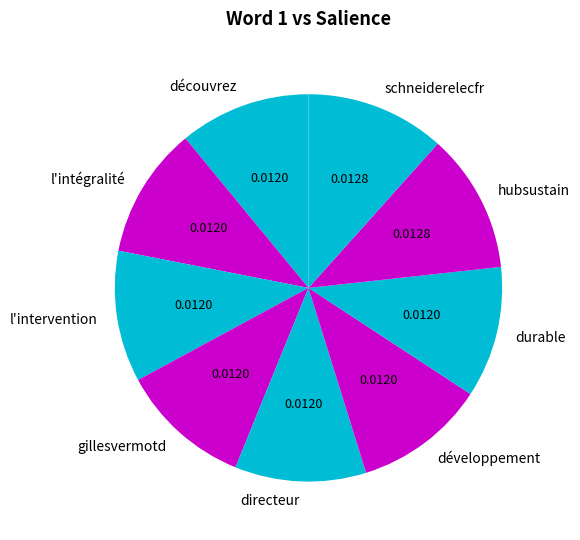

Does gillesvermotd represent more than half of the total?

No